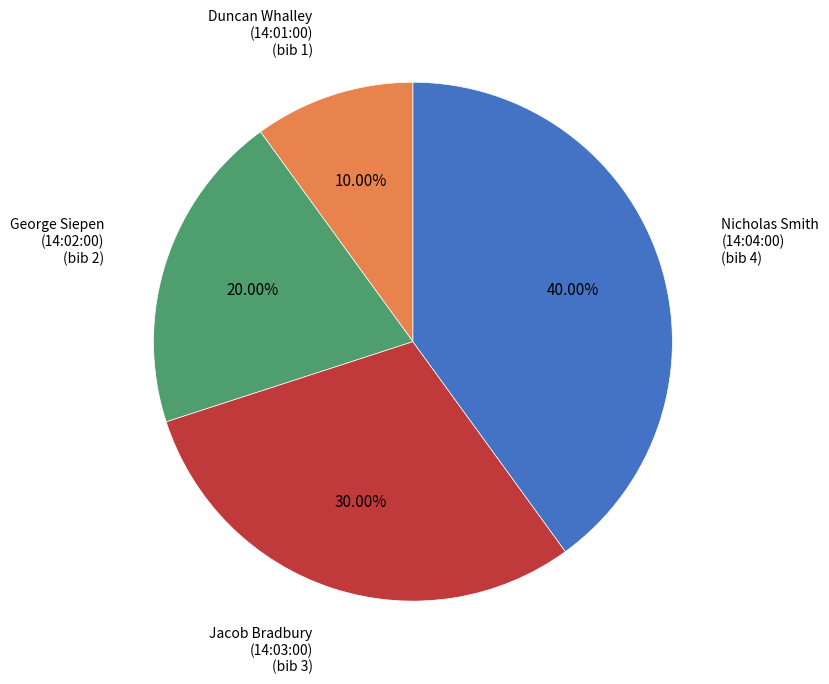

Is there any slice that represents more than half of the pie?

No